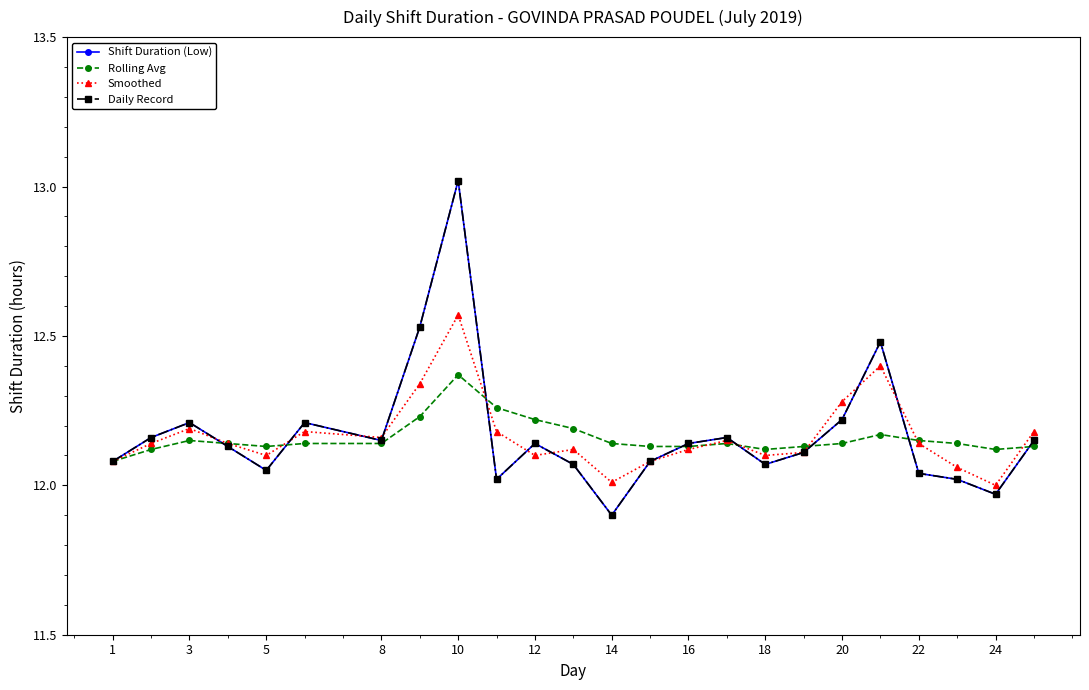

Which series has the largest total across all categories?

Shift Duration (Low)